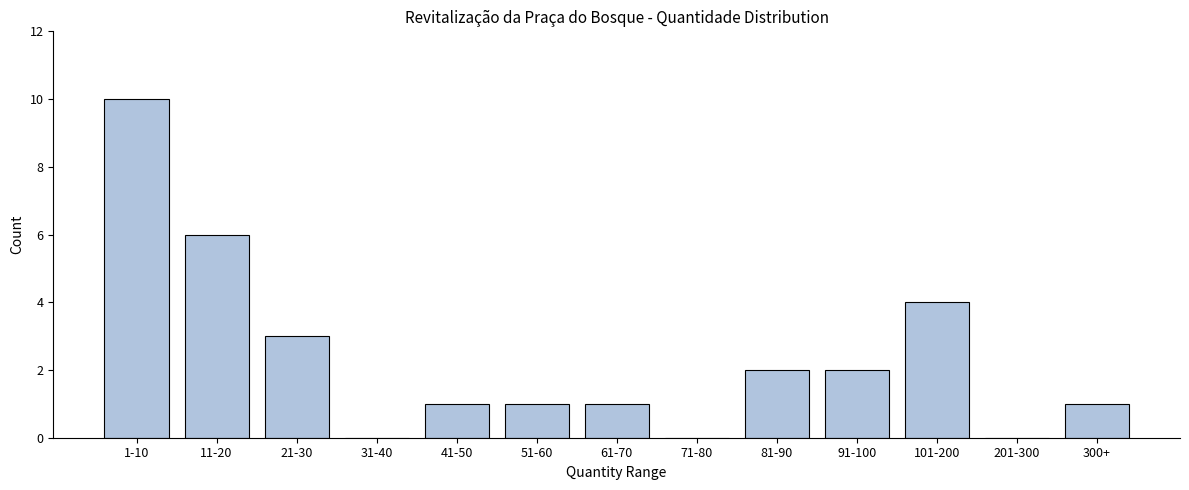

Reading left to right, list all the values displayed in this chart.

1-10=10	11-20=6	21-30=3	31-40=0	41-50=1	51-60=1	61-70=1	71-80=0	81-90=2	91-100=2	101-200=4	201-300=0	300+=1